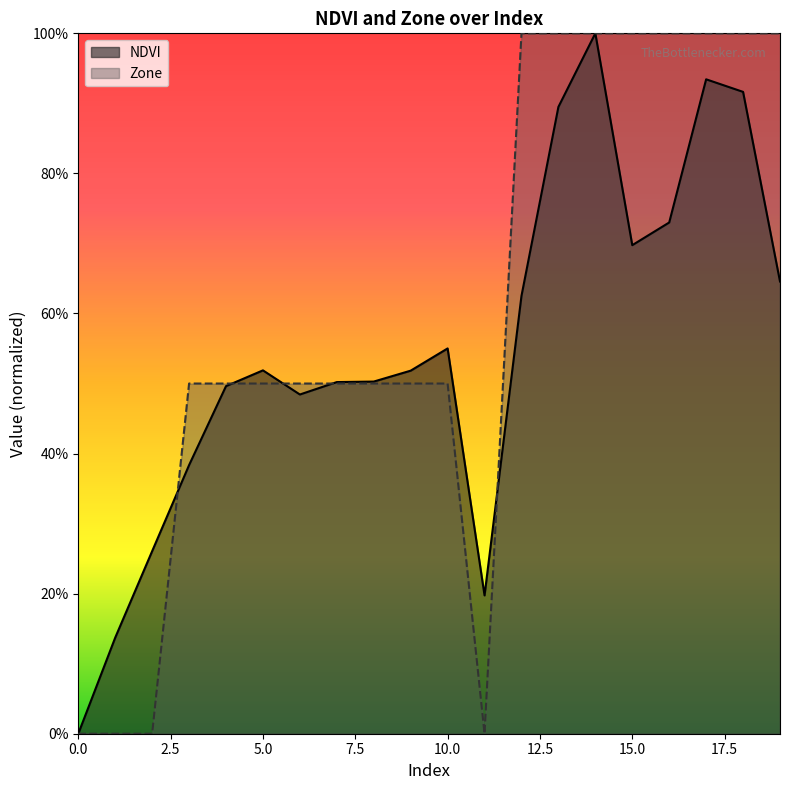

List the series in order of their overall mean, highest first.

Zone, NDVI